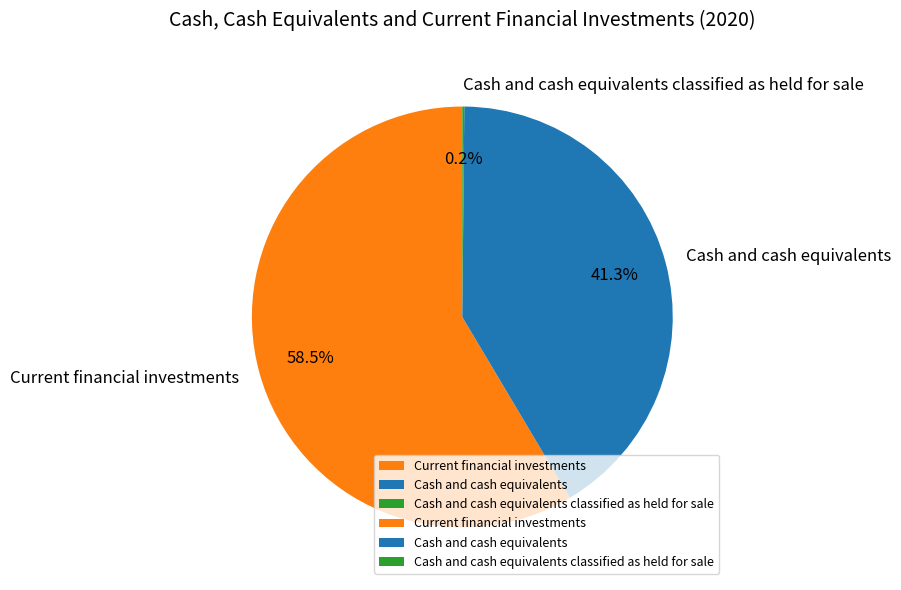

What percentage do Cash and cash equivalents and Current financial investments together represent?

99.8%